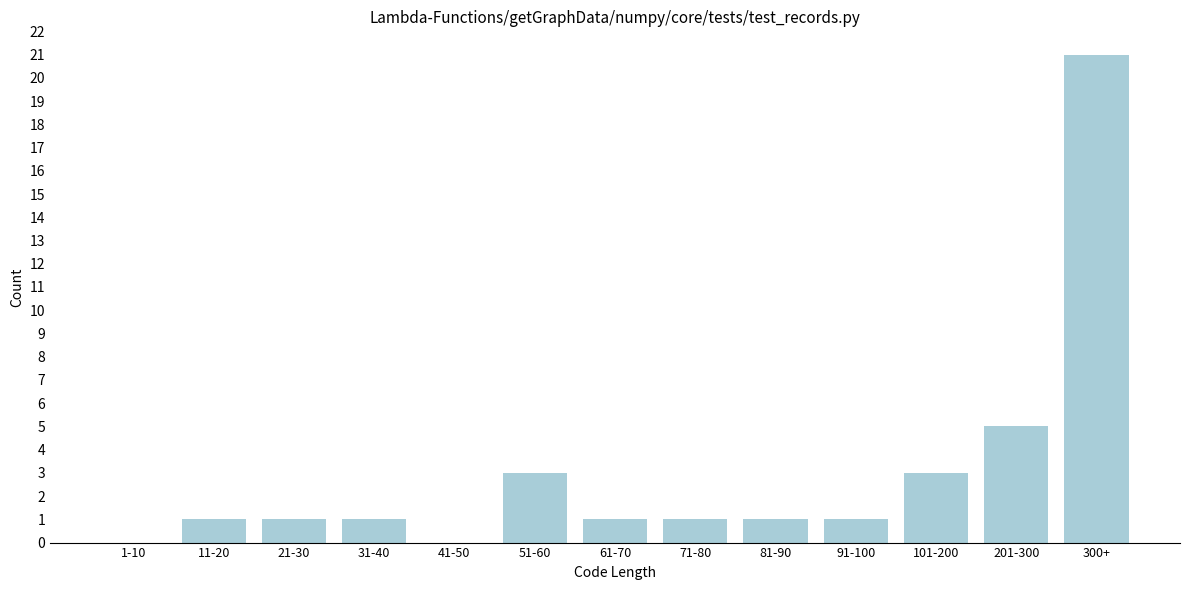

Reading left to right, list all the values displayed in this chart.

1-10=0	11-20=1	21-30=1	31-40=1	41-50=0	51-60=3	61-70=1	71-80=1	81-90=1	91-100=1	101-200=3	201-300=5	300+=21